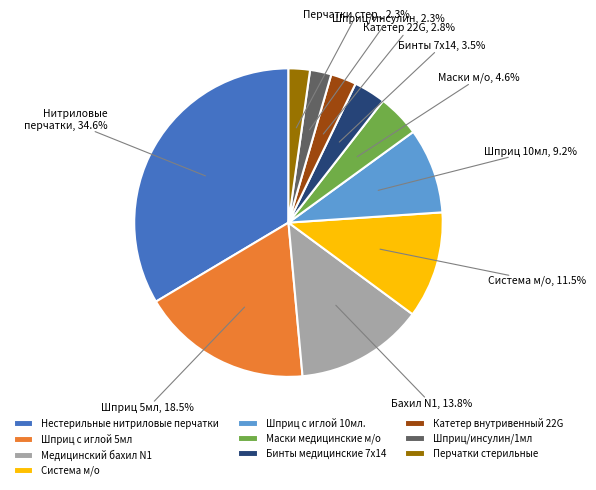

Do Катетер внутривенный 22G and Маски медицинские м/о together represent more than half of the pie?

No